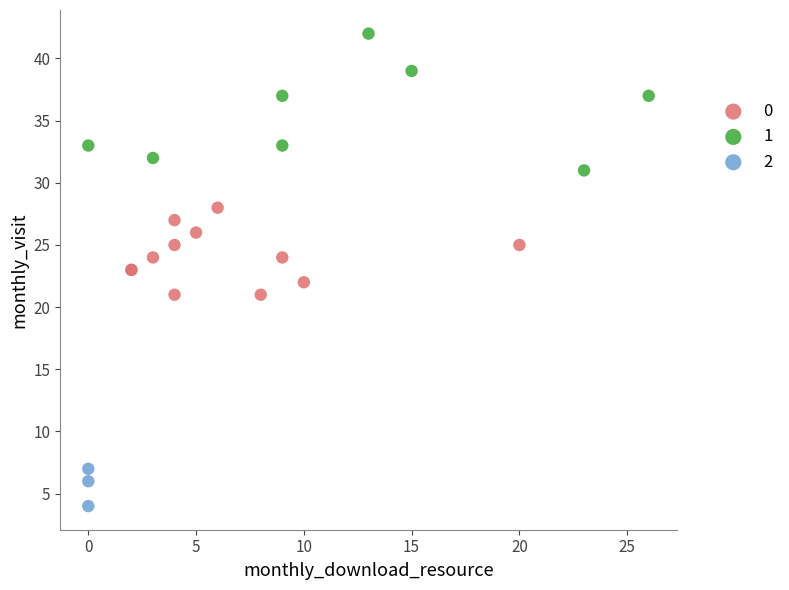

What are all the series names shown in the legend?

0, 1, 2